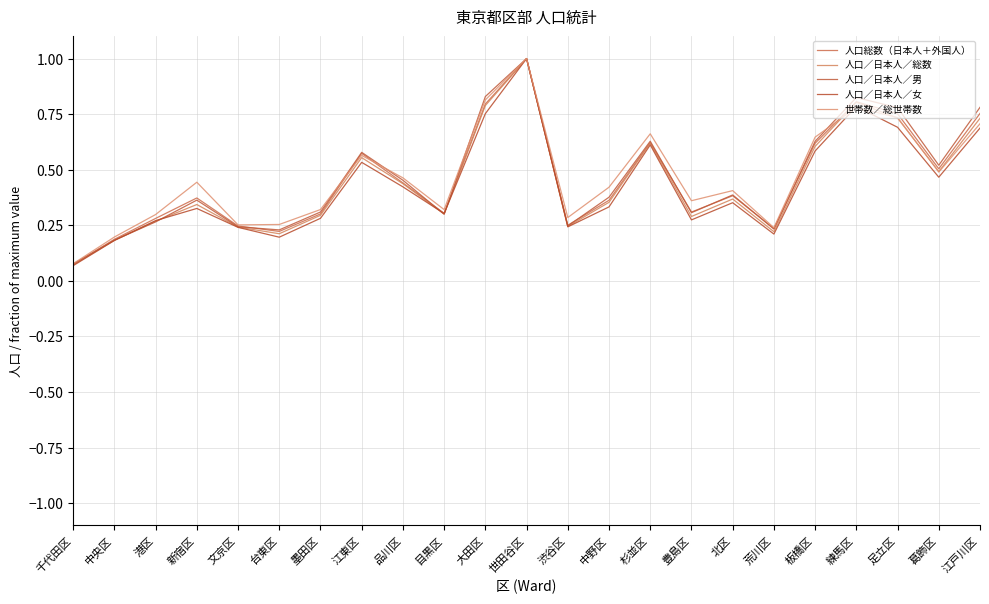

Which series changed the most between 港区 and 世田谷区?

人口／日本人／男